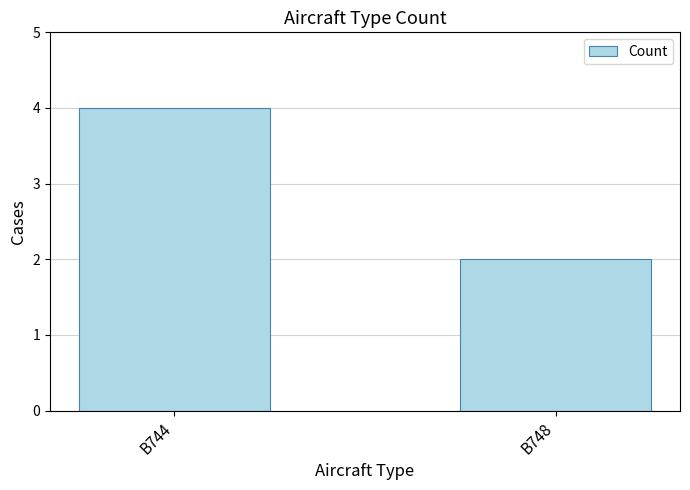

How many distinct data groups are displayed?

1